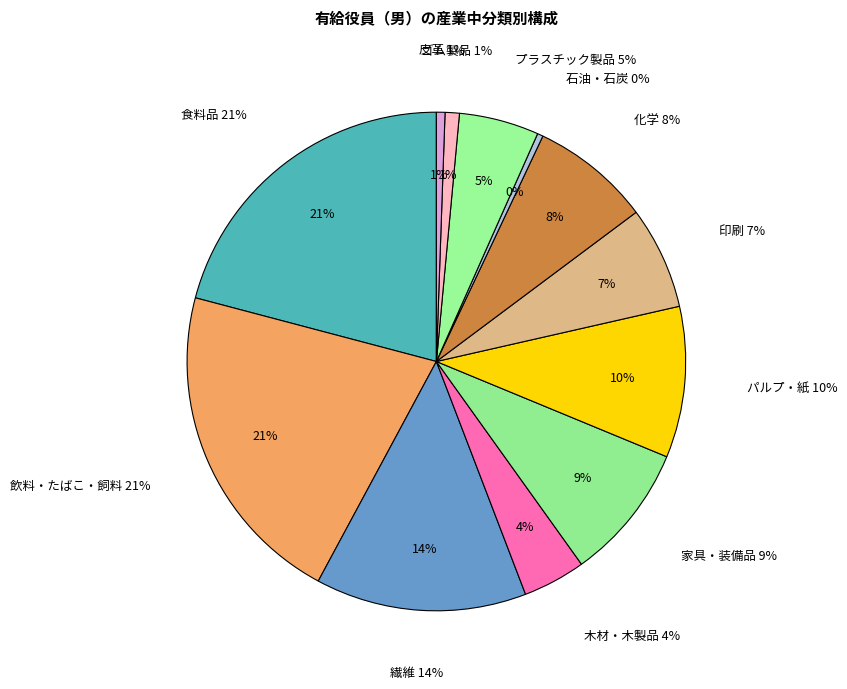

To the nearest percent, what portion does 繊維 represent?

14%